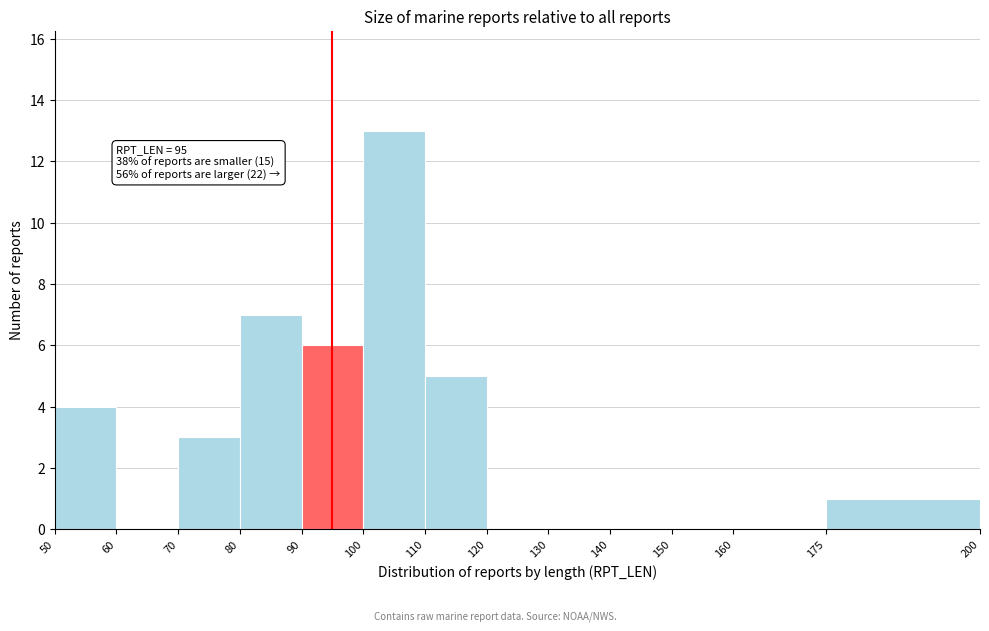

Over which range of the x-axis is the bar tallest?

100 to 110